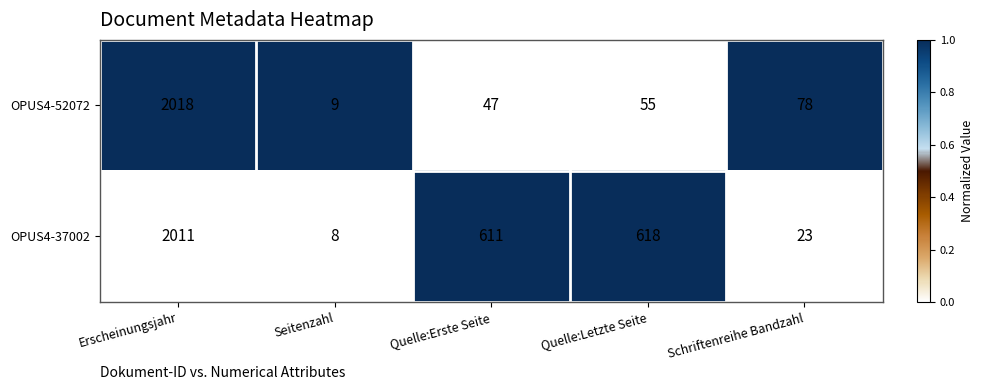

Count the number of data series in this chart.

2